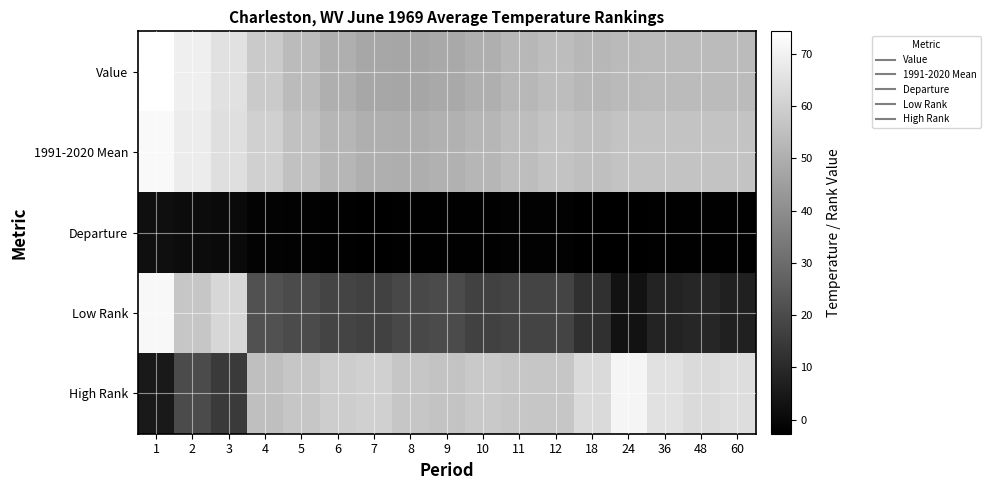

Reading left to right, extract all data points from this chart.

Value: 1=74.3	2=69.4	3=65.0	4=58.3	5=53.6	6=50.0	7=47.7	8=47.5	9=48.4	10=50.2	11=52.4	12=54.3	18=52.4	24=53.4	36=53.8	48=53.8	60=53.8
1991-2020 Mean: 1=72.2	2=68.4	3=64.6	4=59.9	5=55.6	6=52.1	7=50.2	8=49.8	9=50.6	10=52.3	11=54.4	12=56.1	18=54.8	24=56.1	36=56.0	48=56.0	60=56.0
Departure: 1=2.1	2=1.0	3=0.4	4=-1.6	5=-2.0	6=-2.1	7=-2.5	8=-2.3	9=-2.2	10=-2.1	11=-2.0	12=-1.8	18=-2.4	24=-2.7	36=-2.2	48=-2.2	60=-2.2
Low Rank: 1=72.0	2=57.0	3=62.0	4=22.0	5=20.0	6=18.0	7=17.0	8=19.0	9=20.0	10=17.0	11=18.0	12=18.0	18=12.0	24=3.0	36=8.0	48=9.0	60=7.0
High Rank: 1=5.0	2=20.0	3=15.0	4=55.0	5=57.0	6=59.0	7=60.0	8=57.0	9=56.0	10=58.0	11=57.0	12=57.0	18=63.0	24=71.0	36=65.0	48=63.0	60=64.0